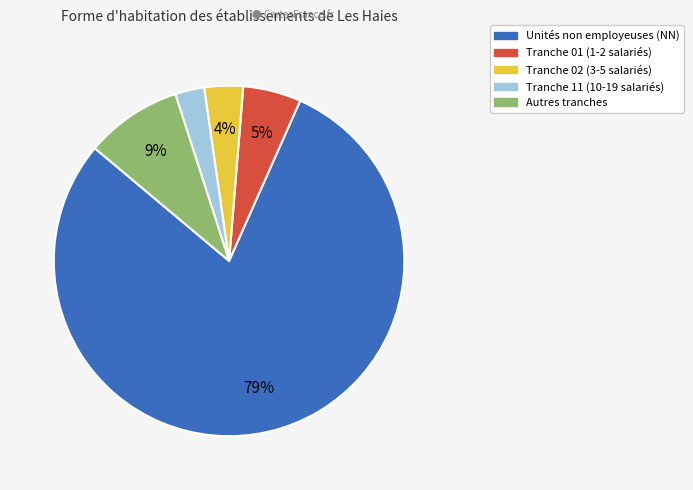

Is there a majority slice in this chart?

Yes